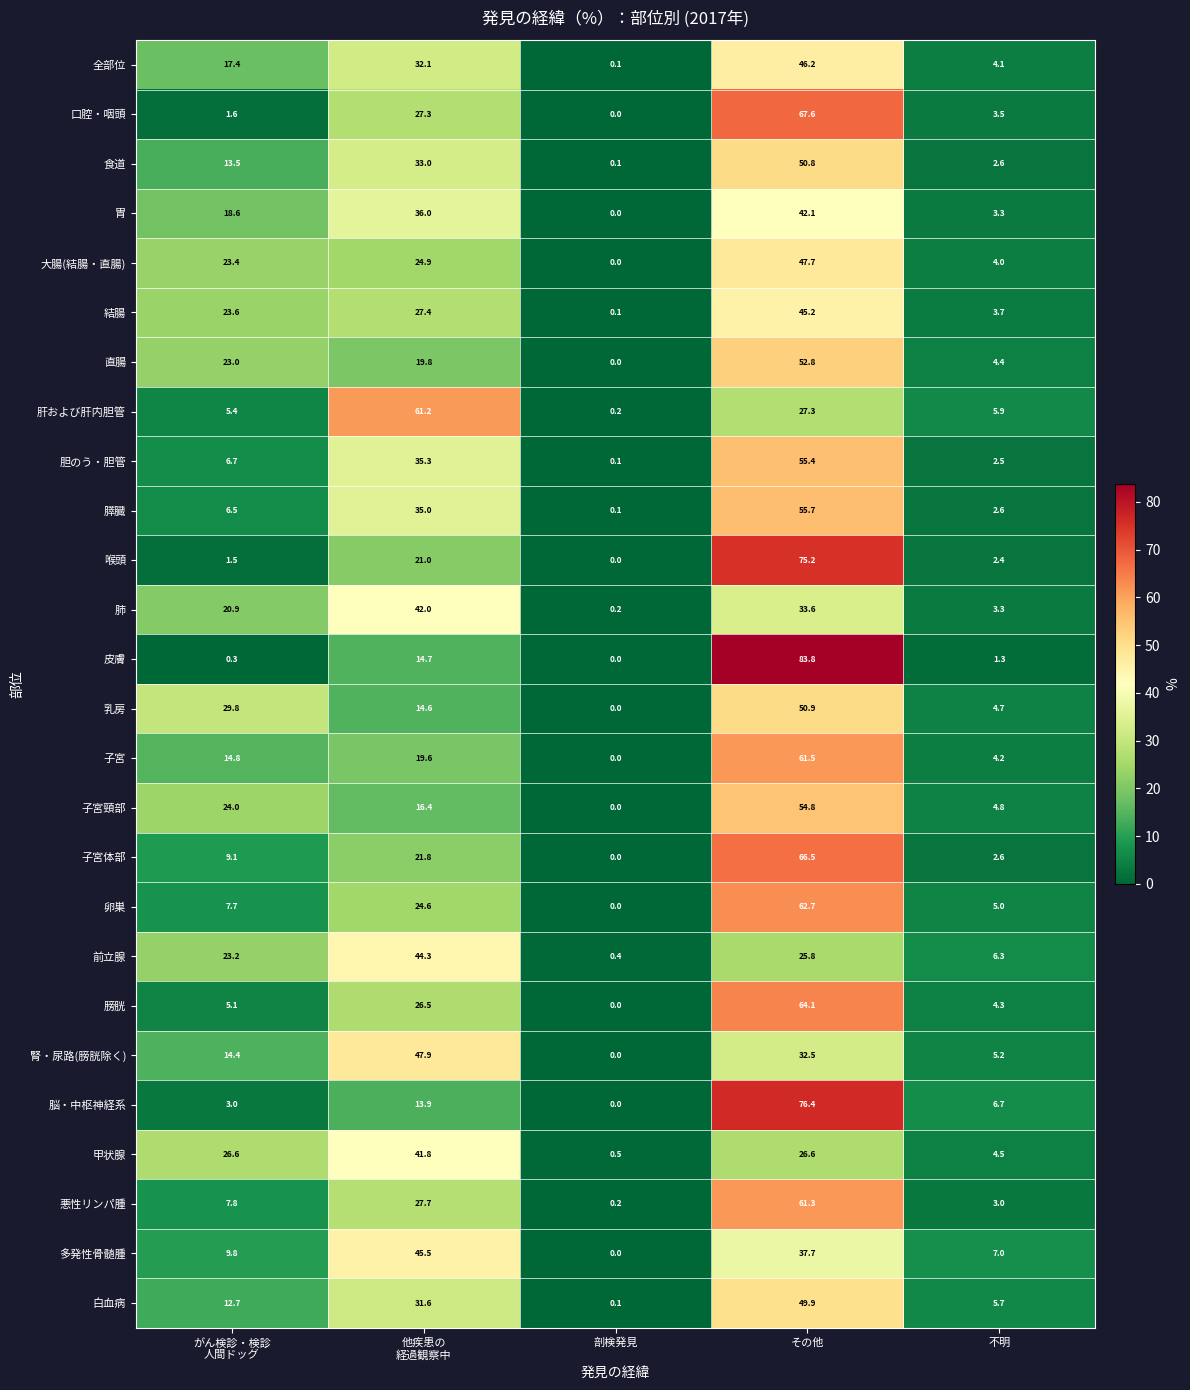

At which category is the sum across all series the highest?

その他